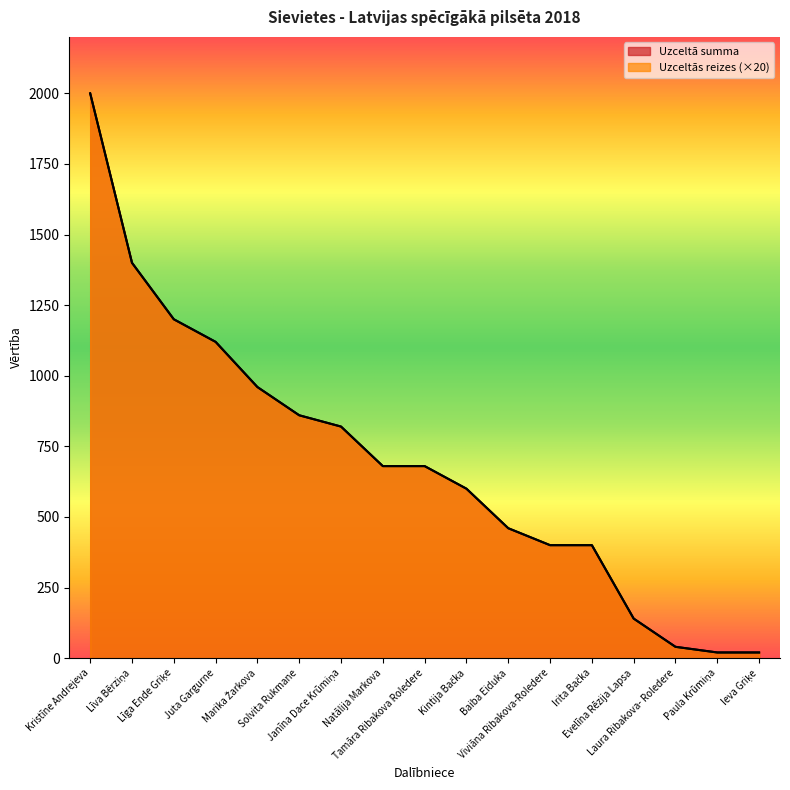

How many values in the Uzceltās reizes series exceed 680?

7